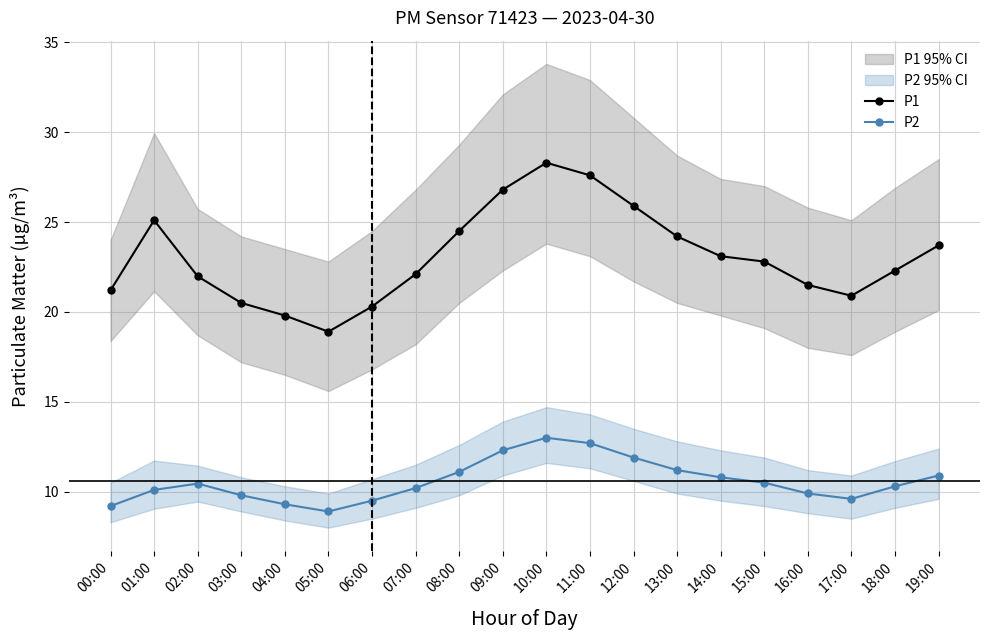

How many lines are shown in the chart?

2